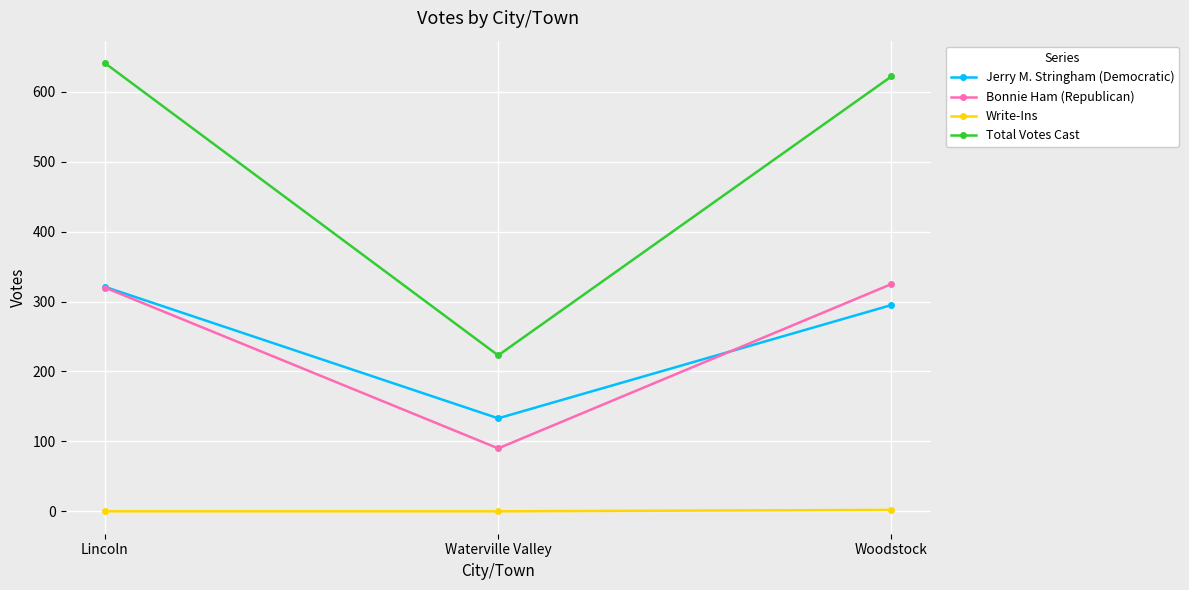

The value of Total Votes Cast at Woodstock is 856. True or false?

False